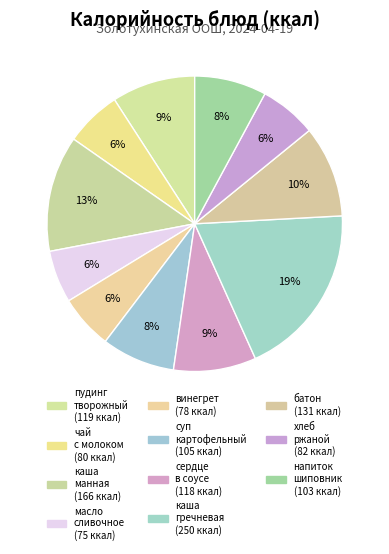

To the nearest percent, what is the average slice percentage?

9%